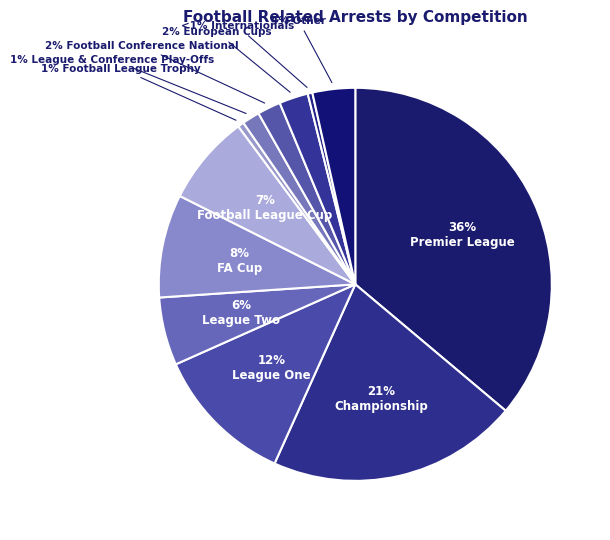

What is the ratio of the value at Football League Cup to the value at Other?

2.1